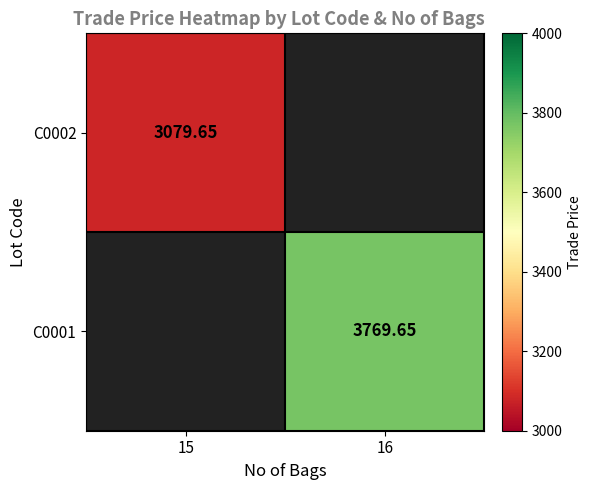

How many categories are shown in the chart?

2